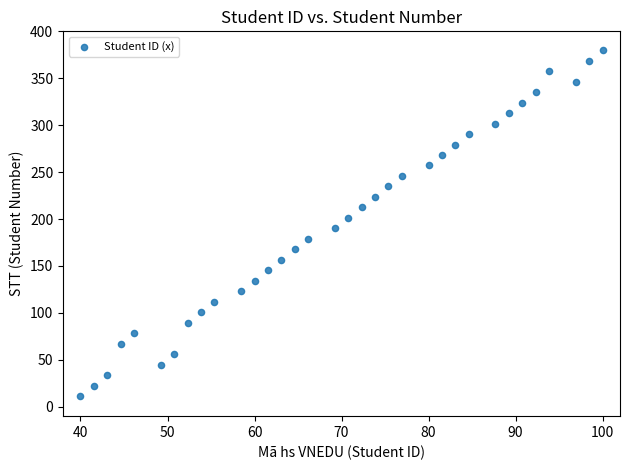

What is the range of X values (max minus min)?

60.0